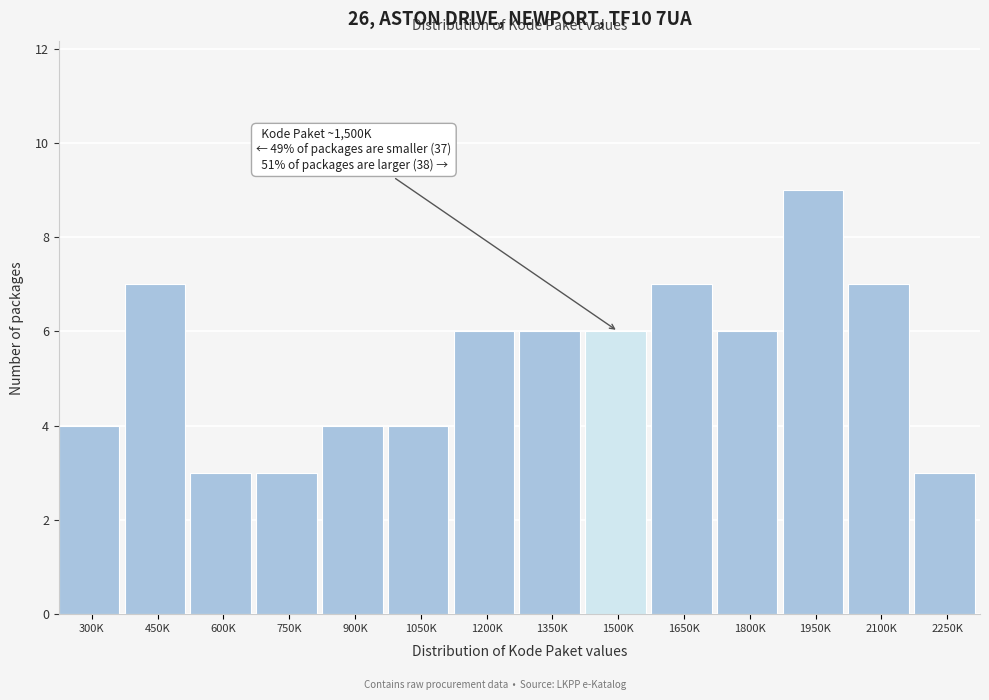

Reading left to right, extract all data points from this chart.

4	7	3	3	4	4	6	6	6	7	6	9	7	3